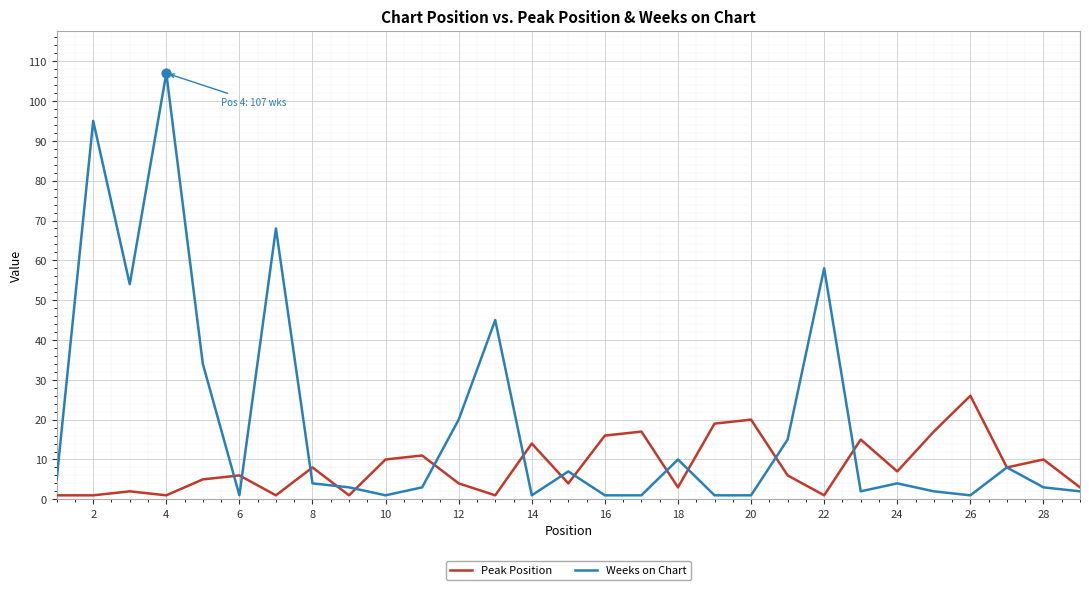

What are all the series names shown in the legend?

Peak Position, Weeks on Chart